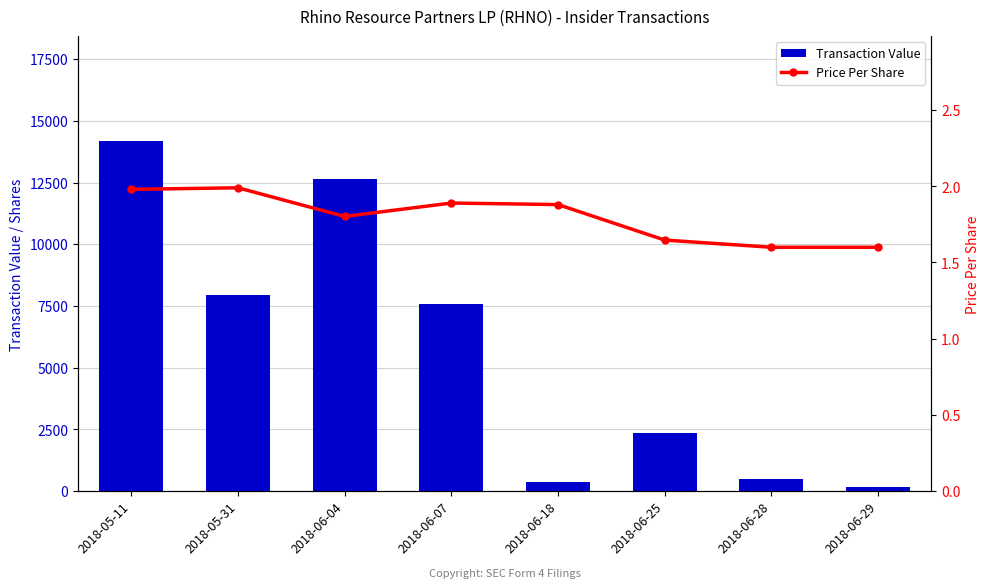

Which series has the largest total across all categories?

Transaction Value